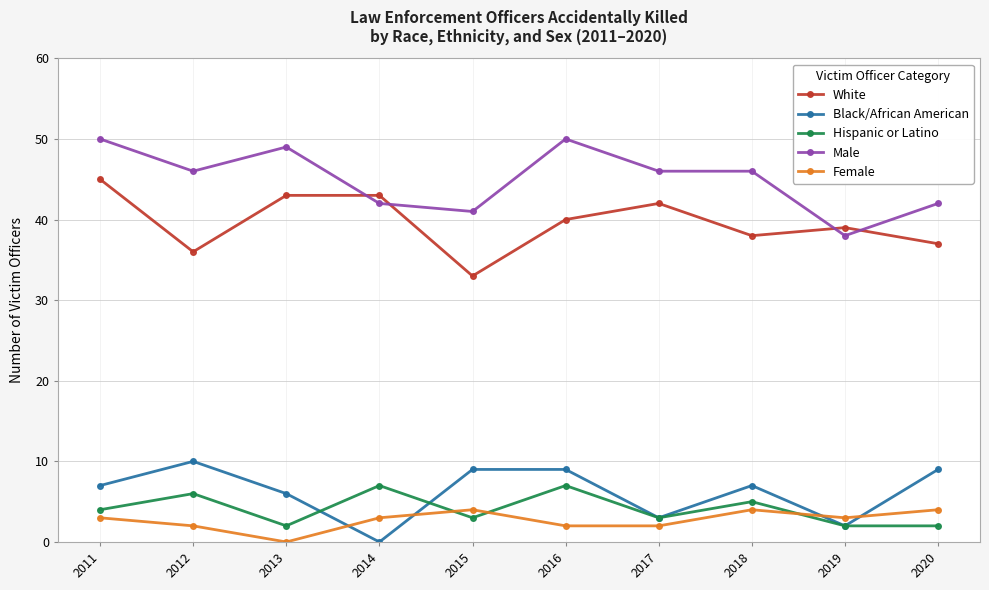

What is the approximate value of Black/African American at 2015, to the nearest 10?

10